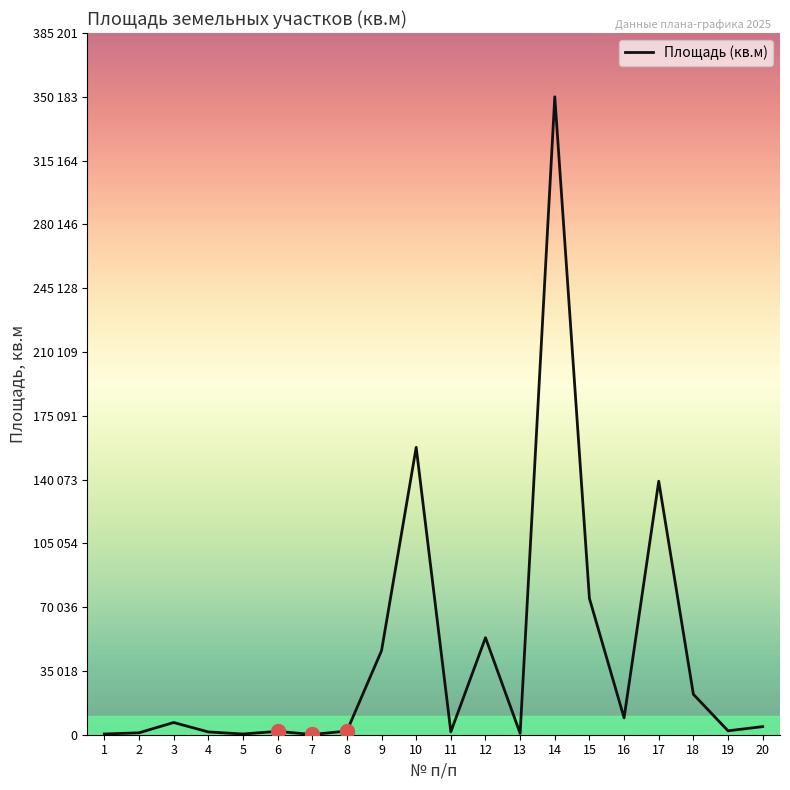

Where is the first local minimum?

5